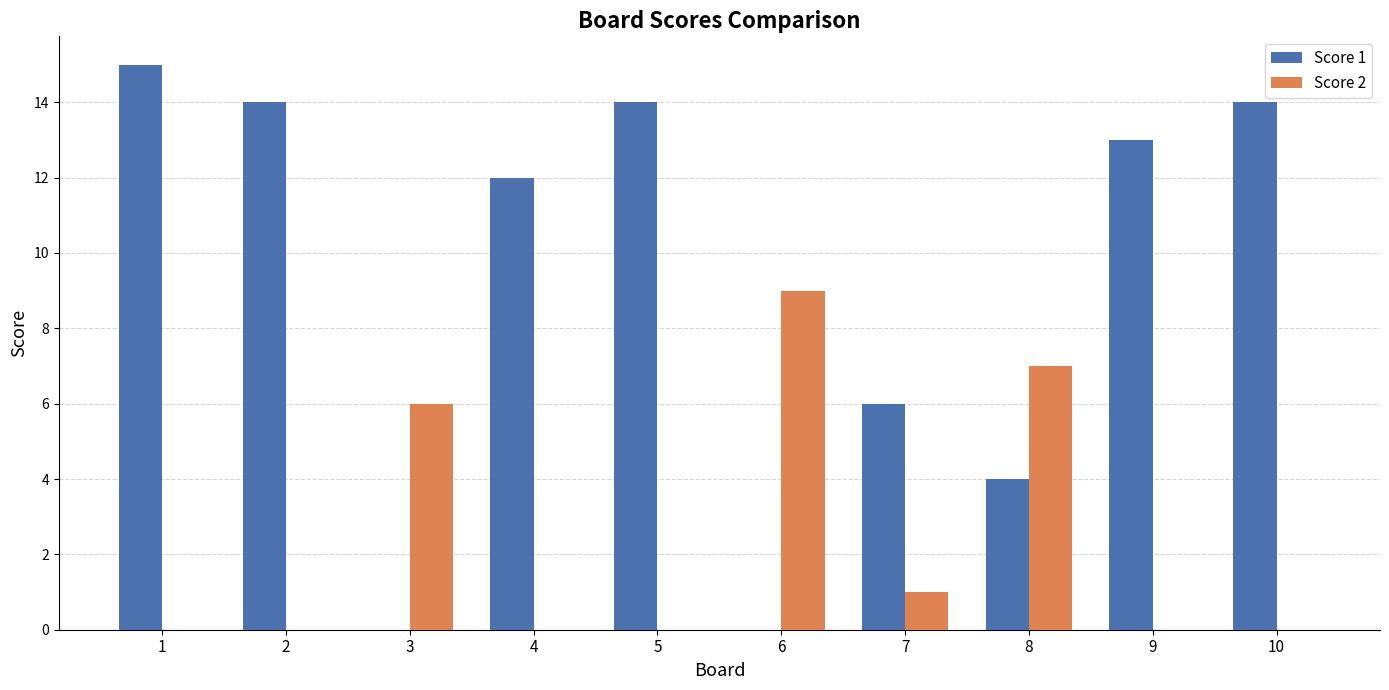

Reading right to left, extract all data points from this chart.

Score 1: 10=14	9=13	8=4	7=6	6=0	5=14	4=12	3=0	2=14	1=15
Score 2: 10=0	9=0	8=7	7=1	6=9	5=0	4=0	3=6	2=0	1=0